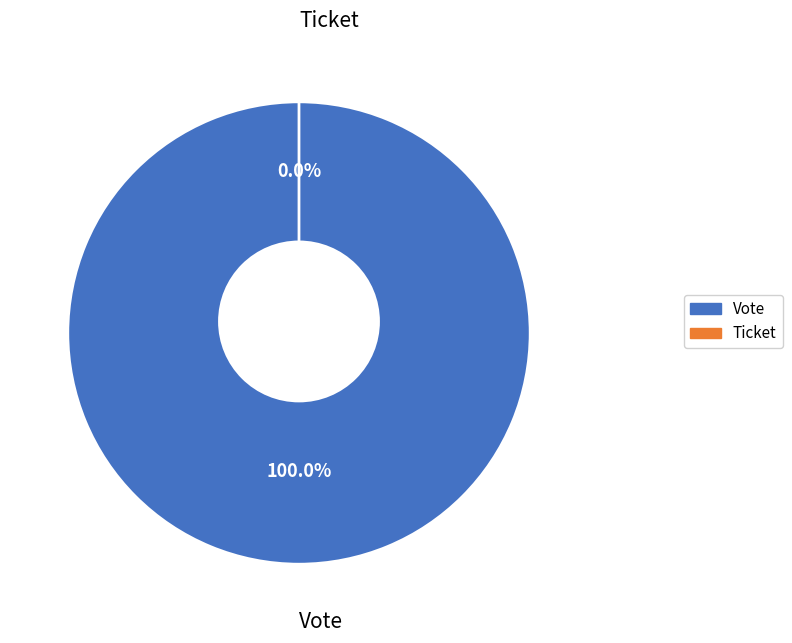

True or false: Ticket accounts for 0% of the total.

True